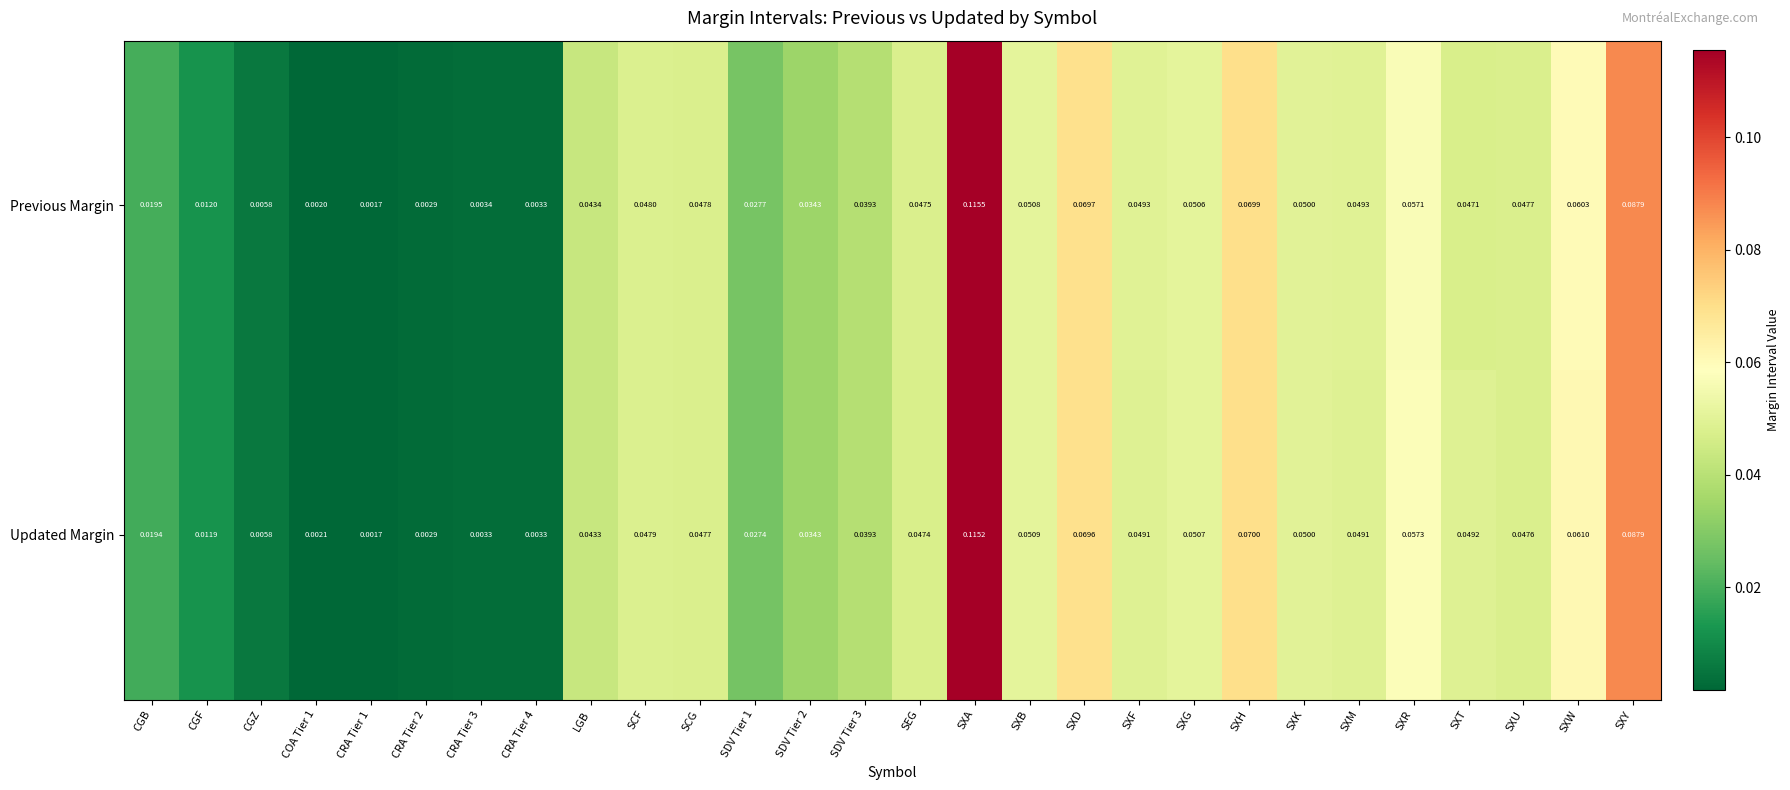

At how many categories does at least one series exceed 0?

28